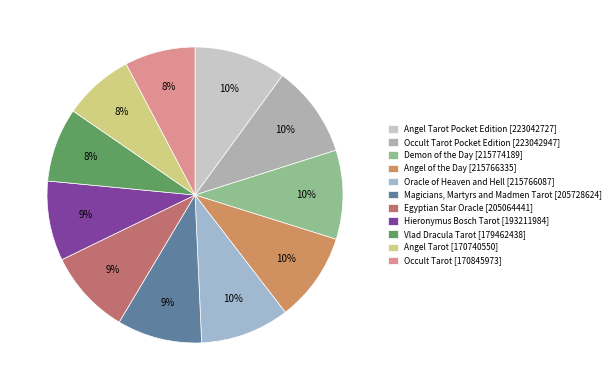

To the nearest percent, what is the average slice percentage?

9%